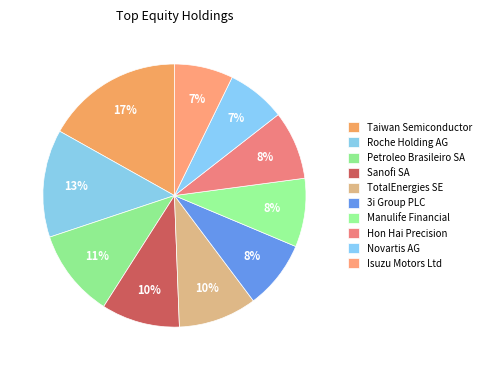

How many segments does this pie chart have?

10